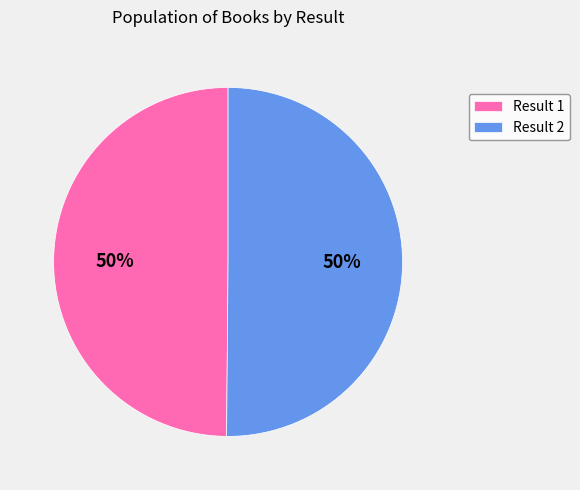

Count the number of slices in the pie.

2